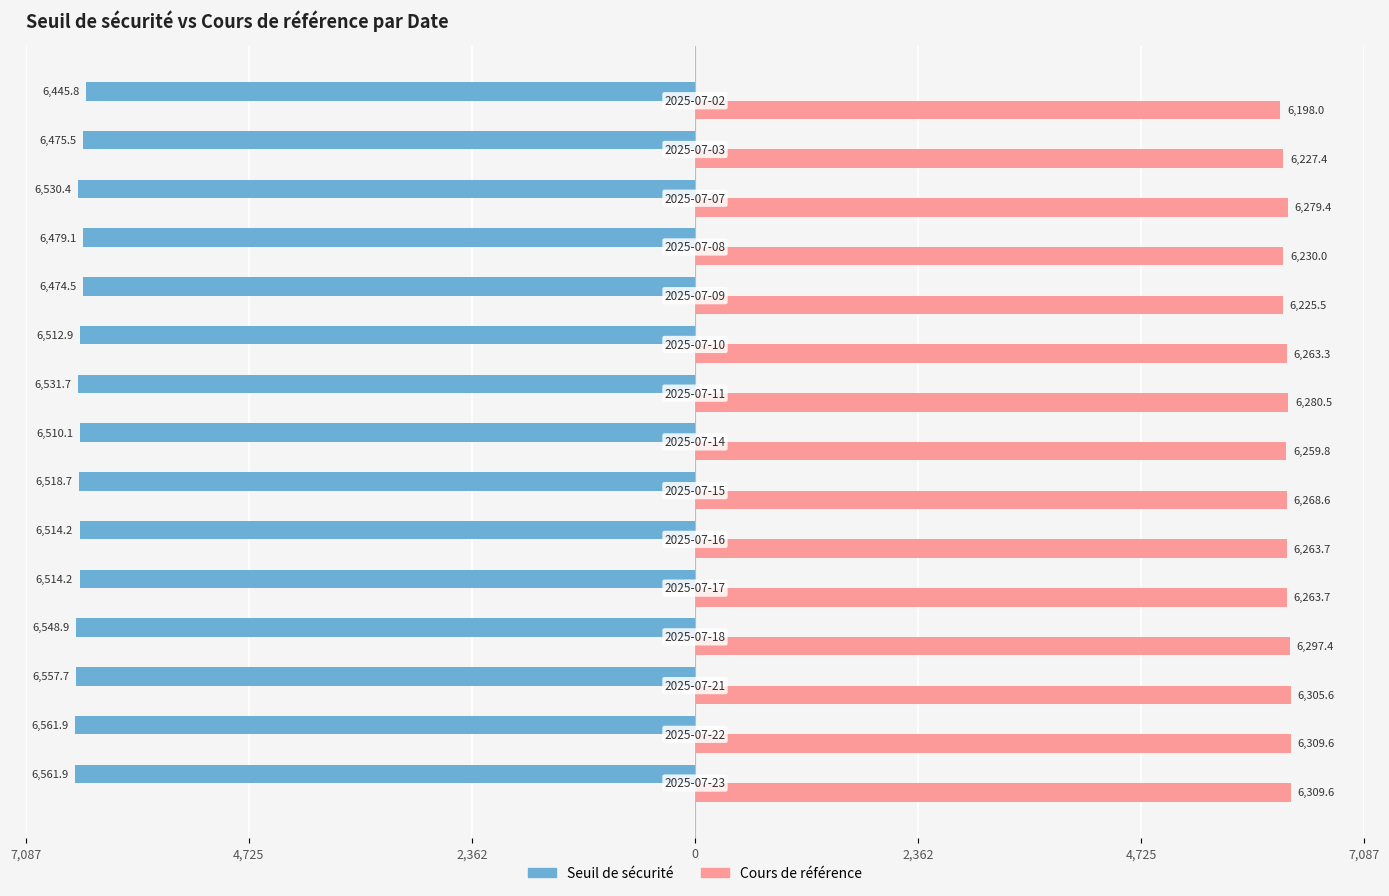

What are all the series names shown in the legend?

Seuil de sécurité, Cours de référence